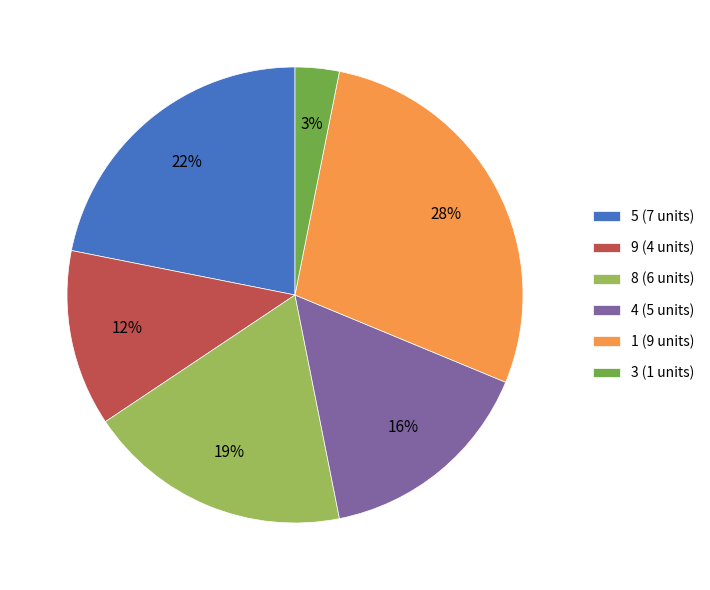

Is it true that 5 (7 units) is 29% of the pie?

False